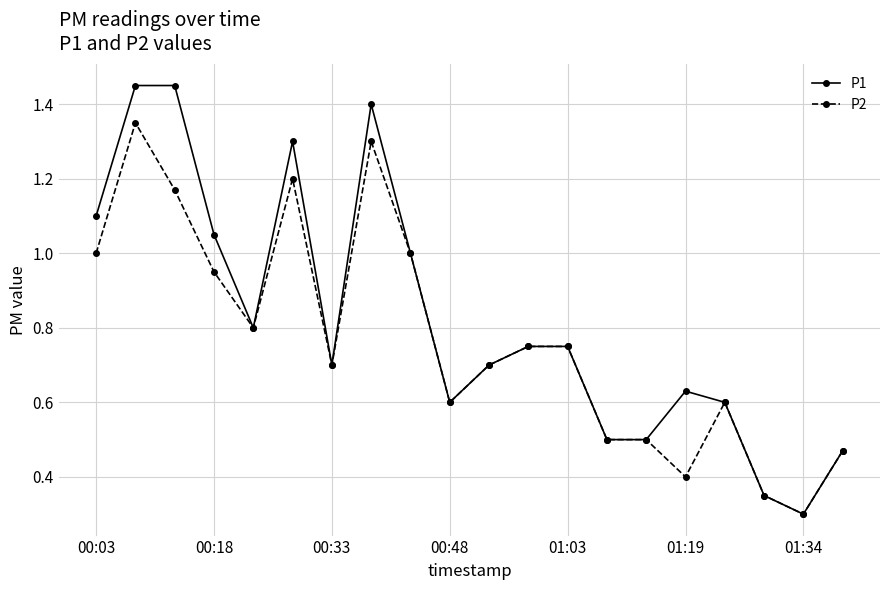

List the series in order of their peak value, lowest first.

P2, P1